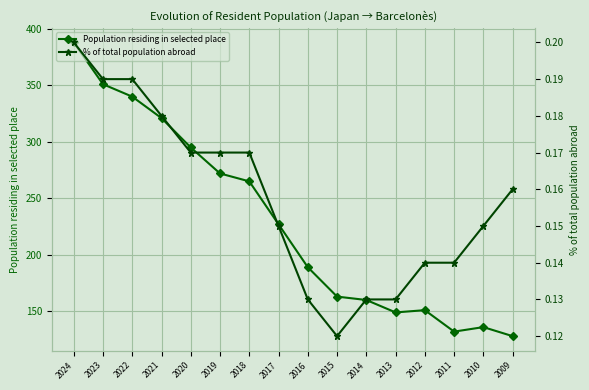

How many interior local valleys does the % of total population abroad series have?

1